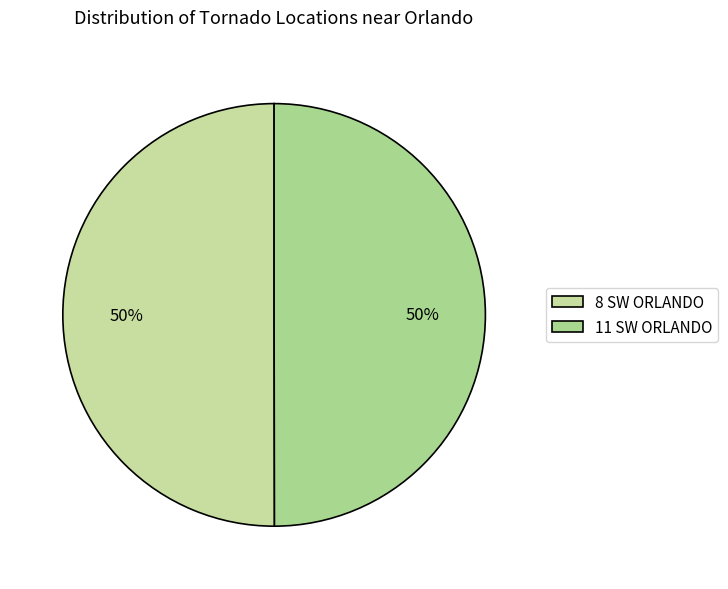

To the nearest percent, what percentage of the pie is 8 SW ORLANDO?

50%